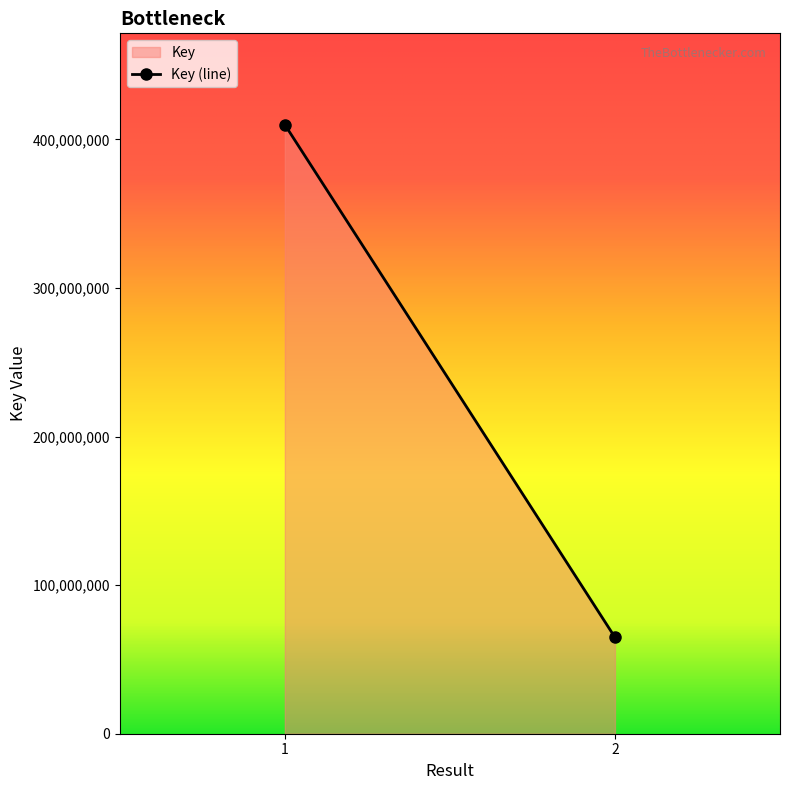

Where is the data nearest to the value 237368445?

1